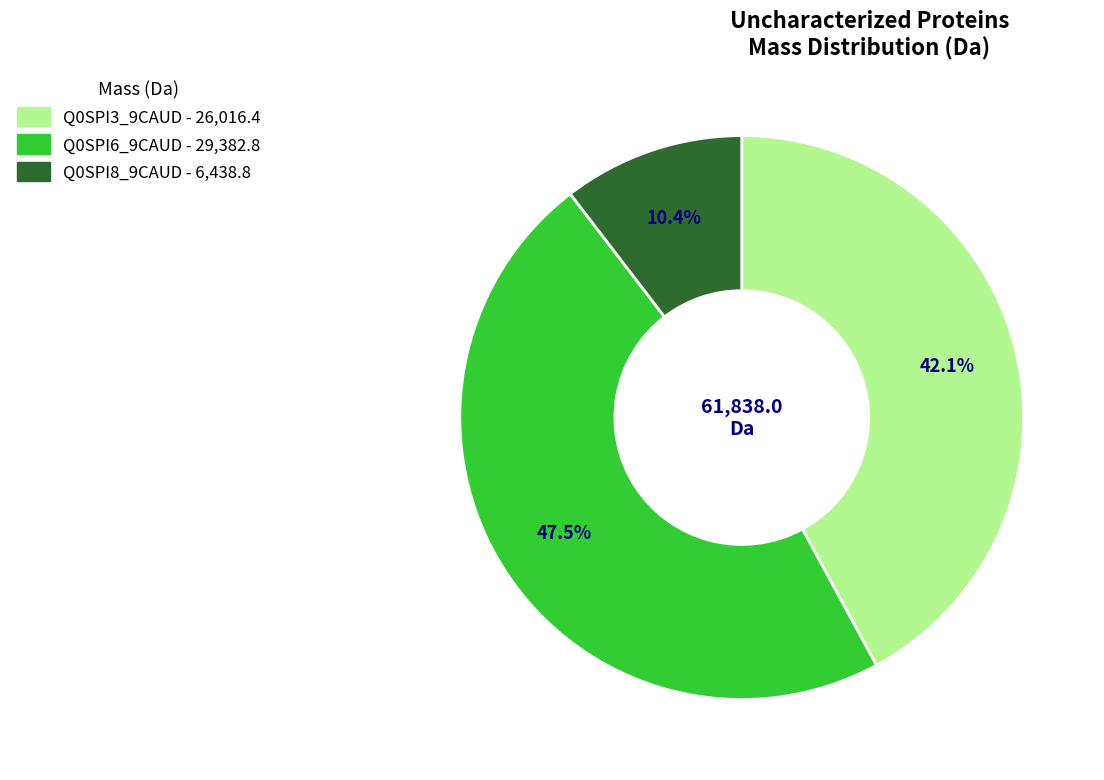

What is the smallest slice in the pie chart?

Q0SPI8_9CAUD